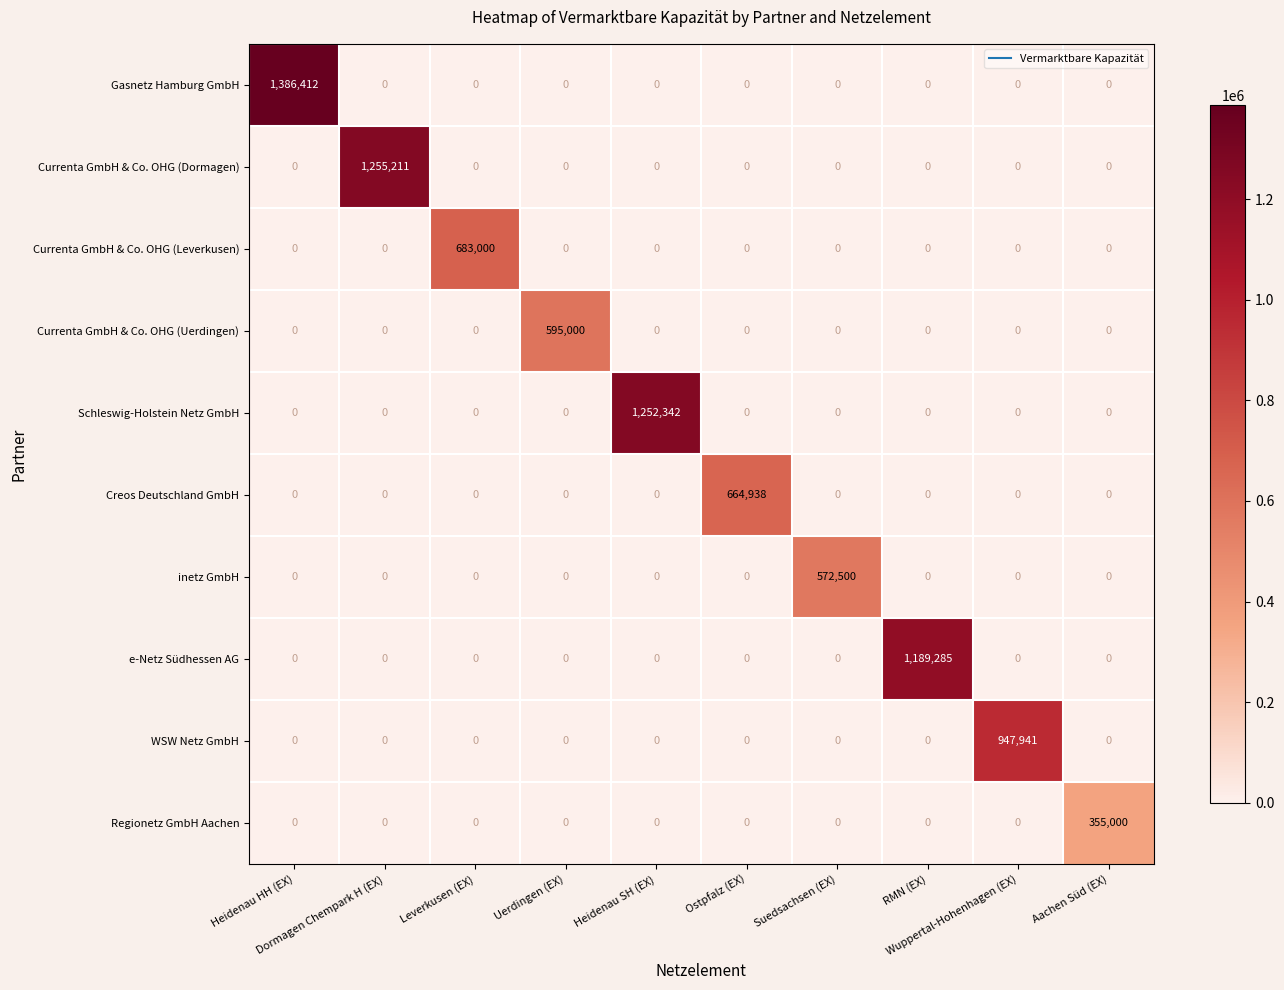

Rank the series by their maximum value, from highest to lowest.

Gasnetz Hamburg GmbH, Currenta GmbH & Co. OHG (Dormagen), Schleswig-Holstein Netz GmbH, e-Netz Südhessen AG, WSW Netz GmbH, Currenta GmbH & Co. OHG (Leverkusen), Creos Deutschland GmbH, Currenta GmbH & Co. OHG (Uerdingen), inetz GmbH, Regionetz GmbH Aachen